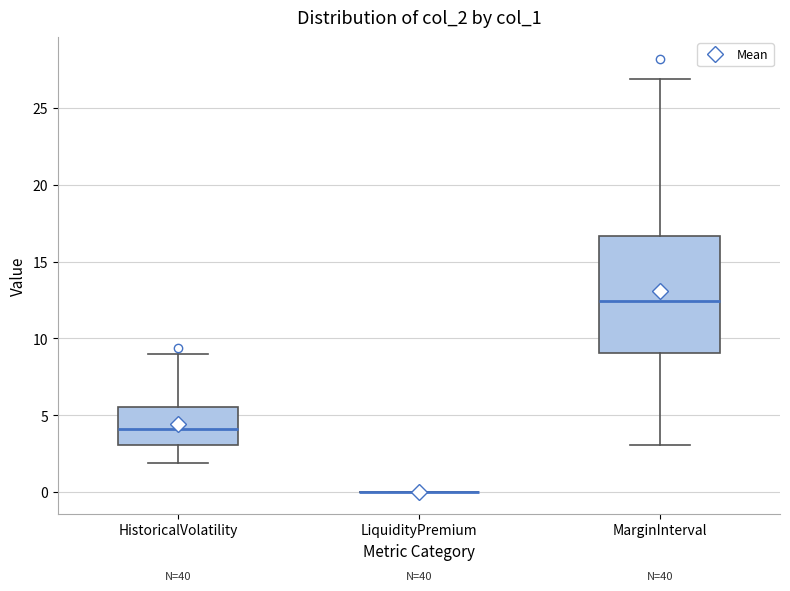

Reading left to right, transcribe this box plot: for each box, give where its median line is, the range the box spans, and where its two whiskers end, as read against the y-axis. The values are not printed on the chart, so give them approximately, as read against the axis.

HistoricalVolatility: median 4.0, box 3.0 to 5.5, whiskers 2.0 to 9.0
LiquidityPremium: box collapsed to a line at 0.0, whiskers 0.0 to 0.0
MarginInterval: median 12.5, box 9.0 to 16.5, whiskers 3.0 to 27.0